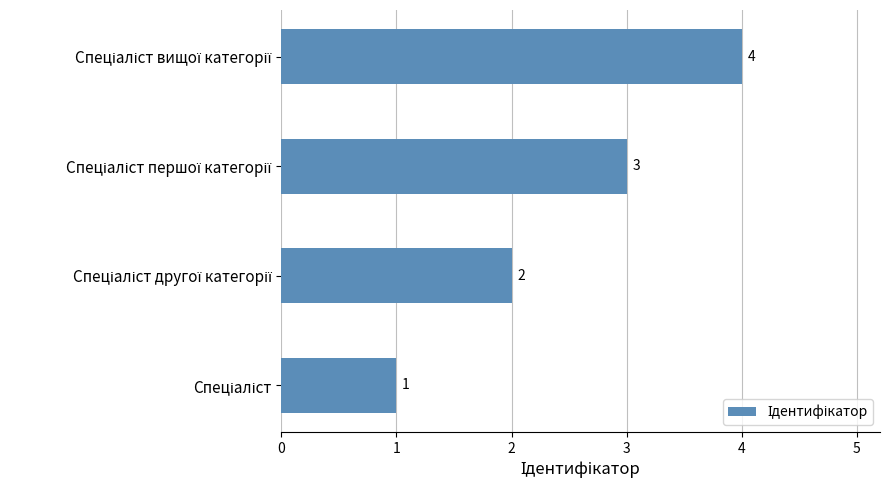

What is the sum of all values?

10